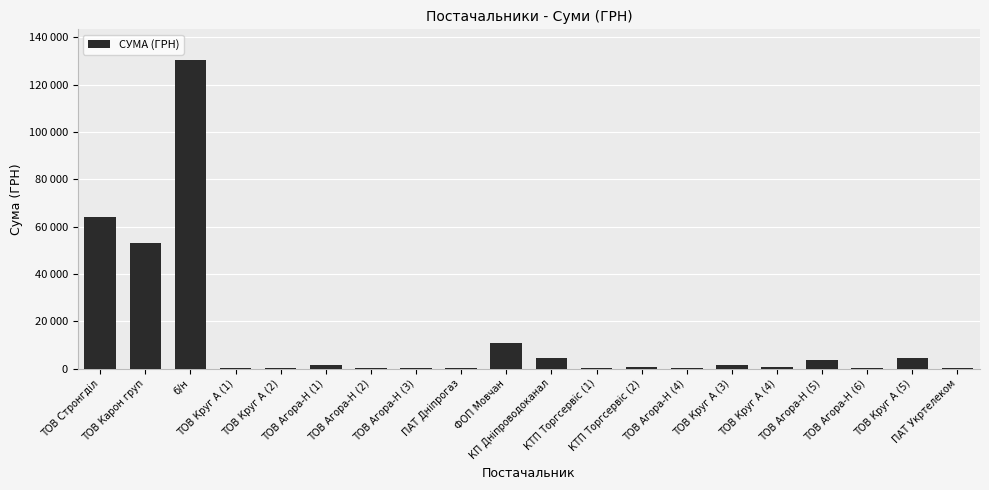

What is the difference between the values at ФОП Мовчан and ТОВ Агора-Н (3)?

10557.2